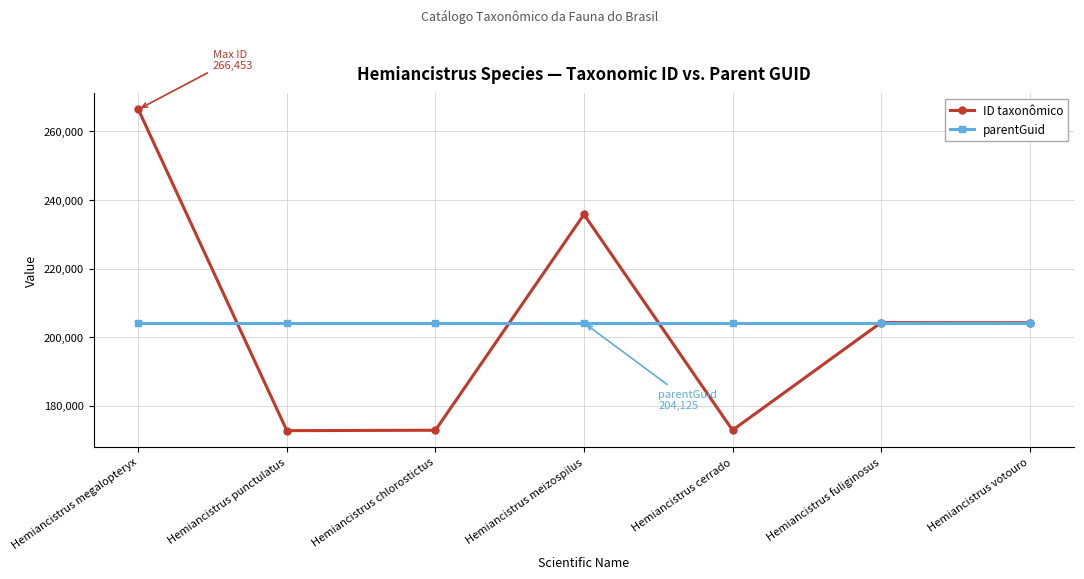

Rank the series by their maximum value, from lowest to highest.

parentGuid, ID taxonômico